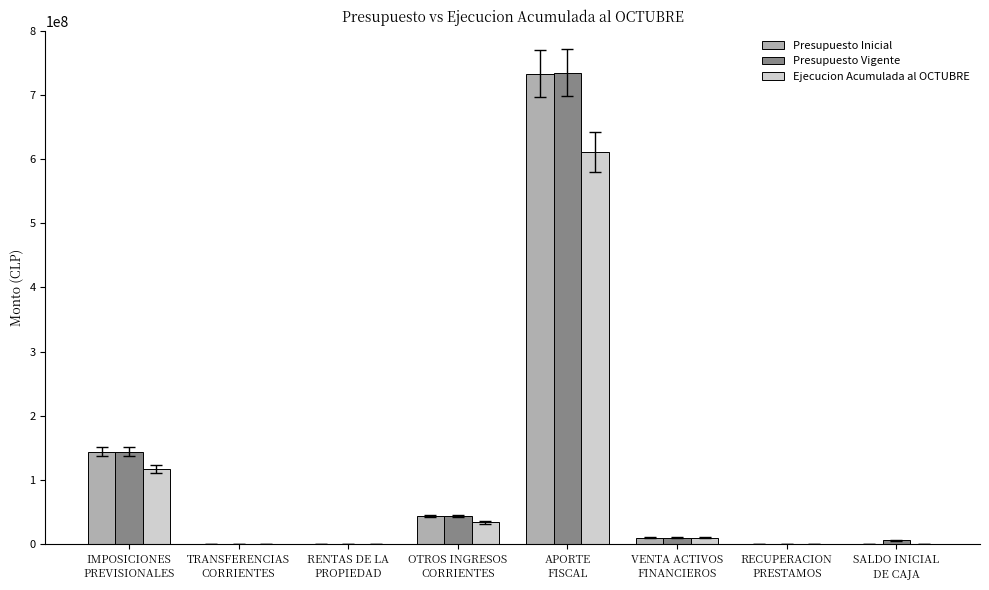

What is the highest value of the Ejecucion Acumulada al OCTUBRE series?

611109004